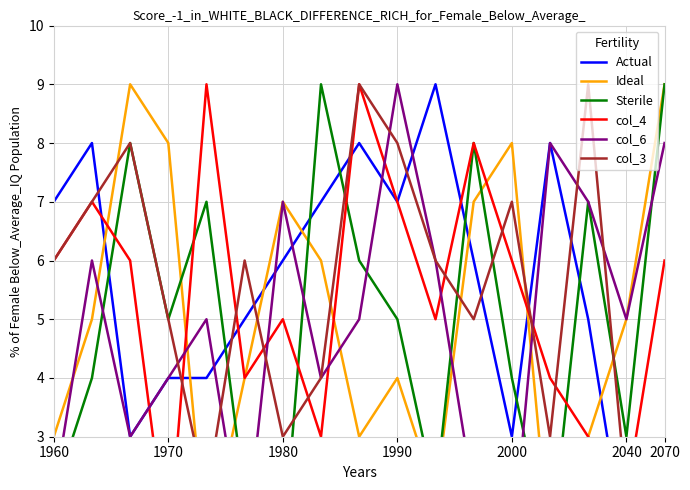

Which series changed the most between 1970 and 2070?

col_3